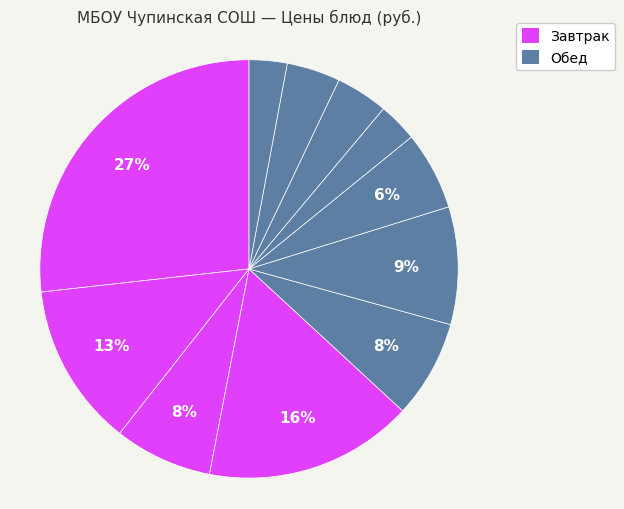

How many segments does this pie chart have?

11